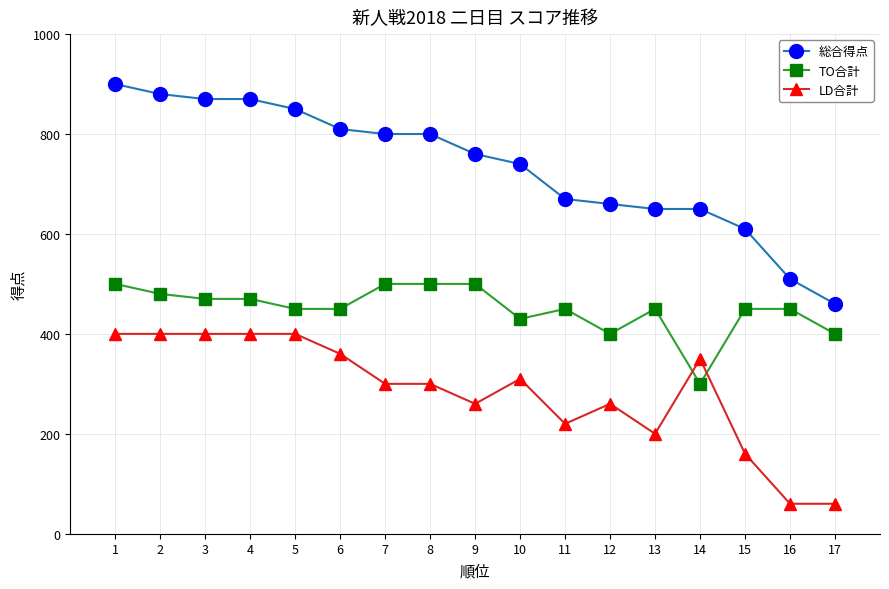

At which label does 総合得点 first exceed 760?

1